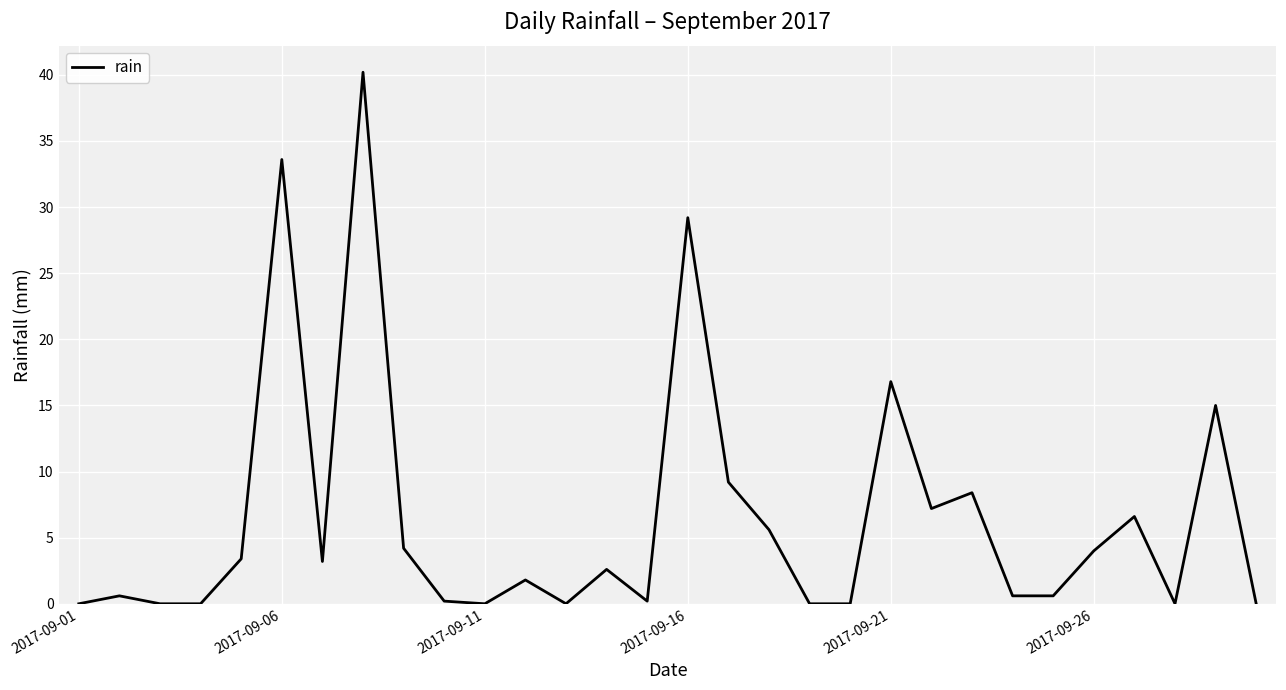

Reading left to right, transcribe all the data shown in this chart.

0.0	0.6	0.0	0.0	3.4	33.6	3.2	40.2	4.2	0.2	0.0	1.8	0.0	2.6	0.2	29.2	9.2	5.6	0.0	0.0	16.8	7.2	8.4	0.6	0.6	4.0	6.6	0.0	15.0	0.0